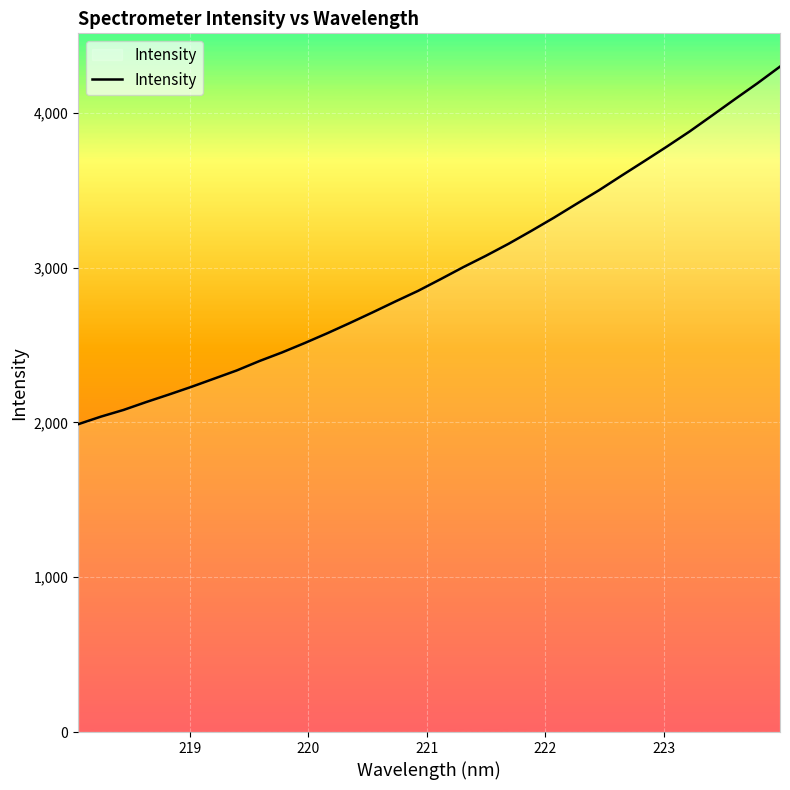

What is the greatest value displayed?

4298.2